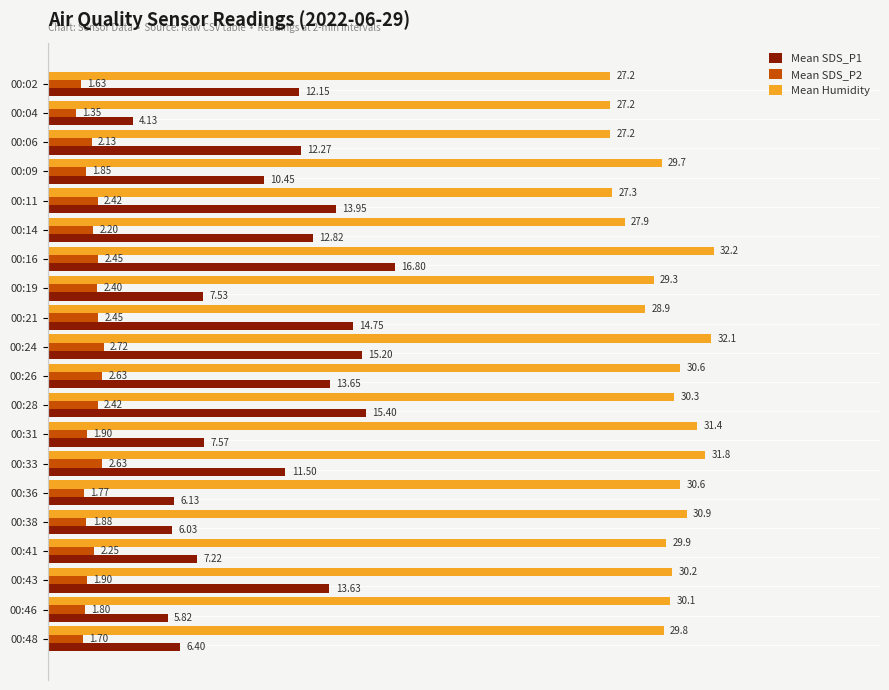

Which series has the largest total across all categories?

Mean Humidity